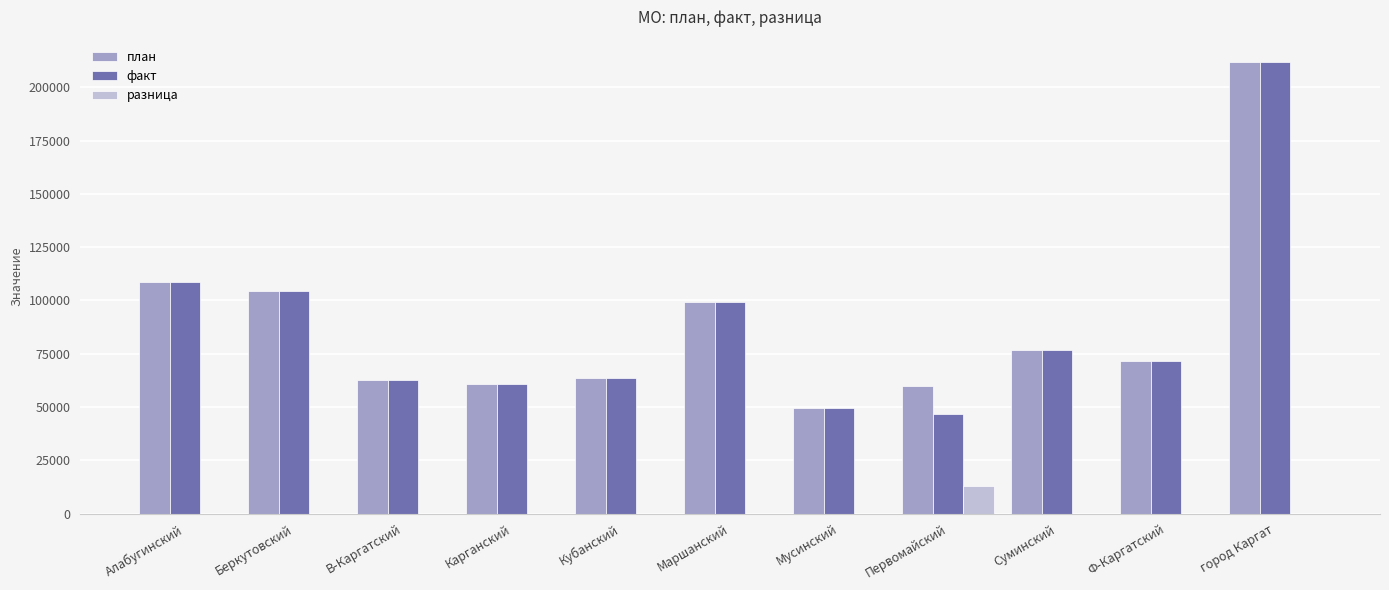

Is the value of разница at Первомайский greater than the value of факт at Кубанский?

No